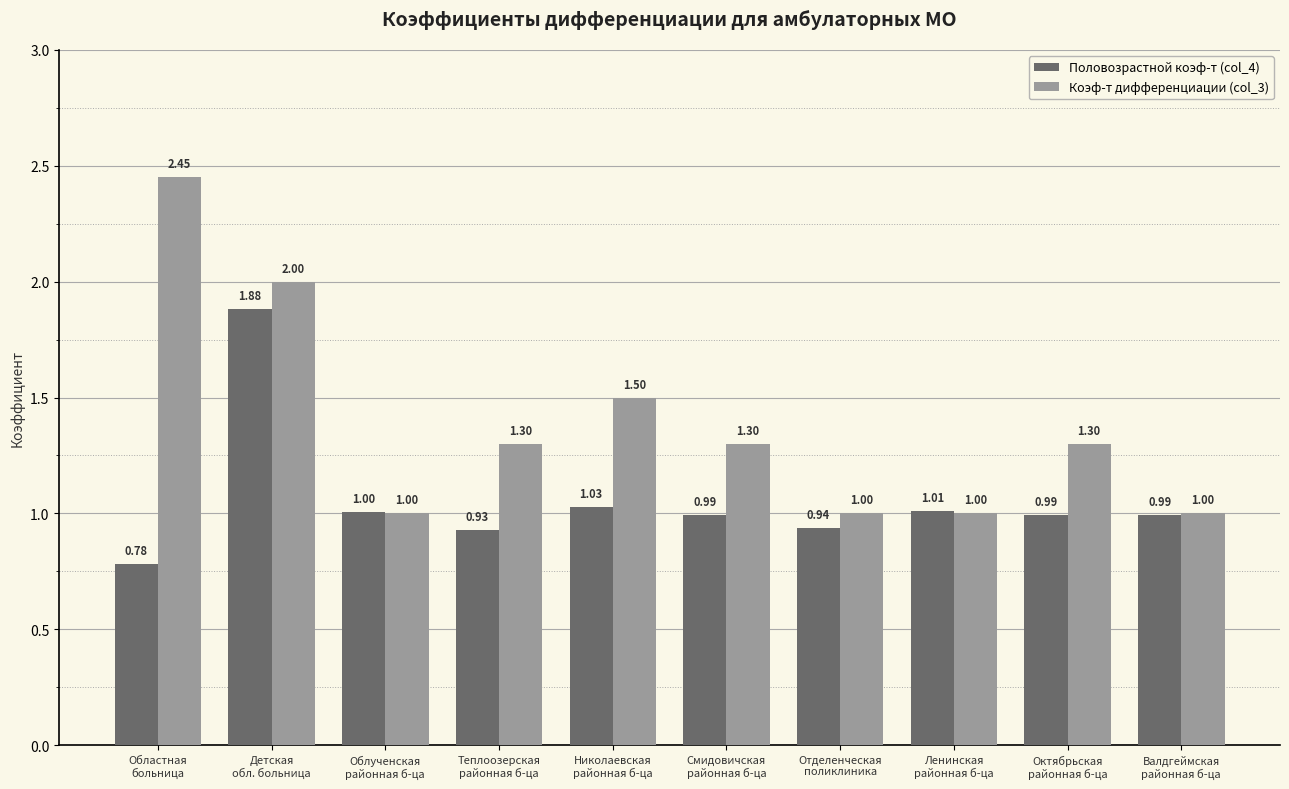

What position from the left is Детская
обл. больница?

2